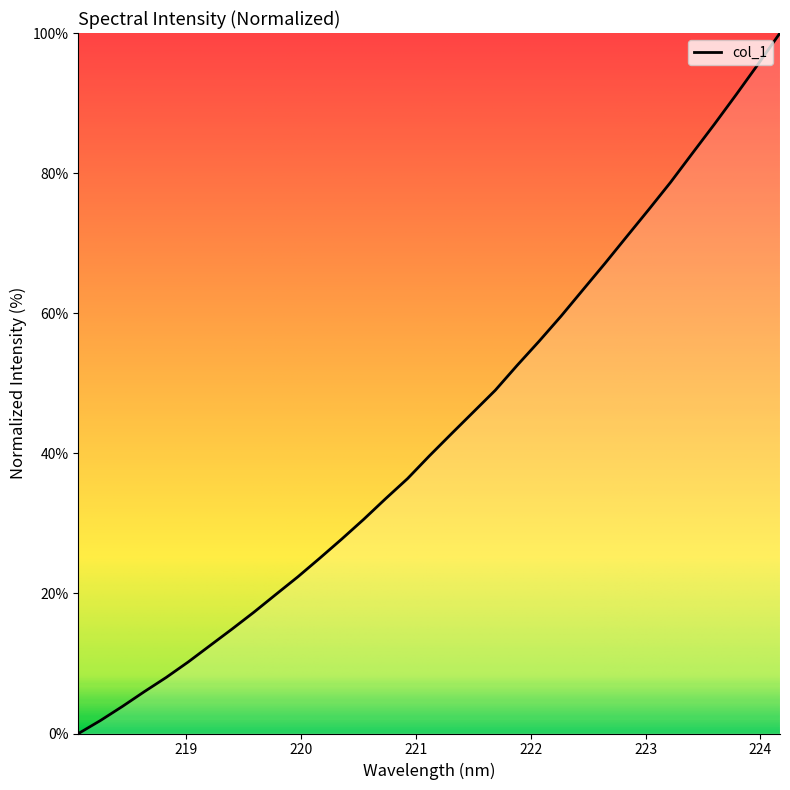

What is the maximum value shown in the chart?

100.0